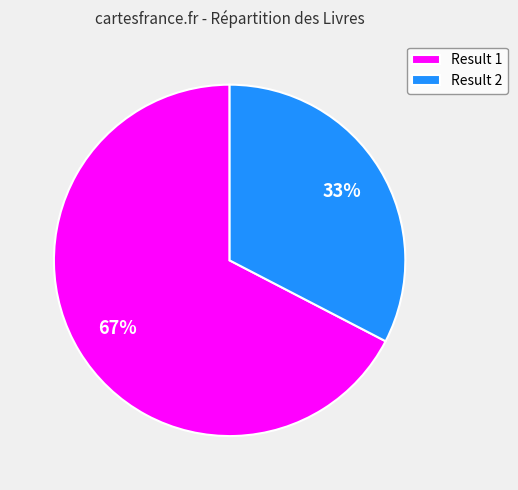

Do Result 1 and Result 2 together represent more than half of the pie?

Yes